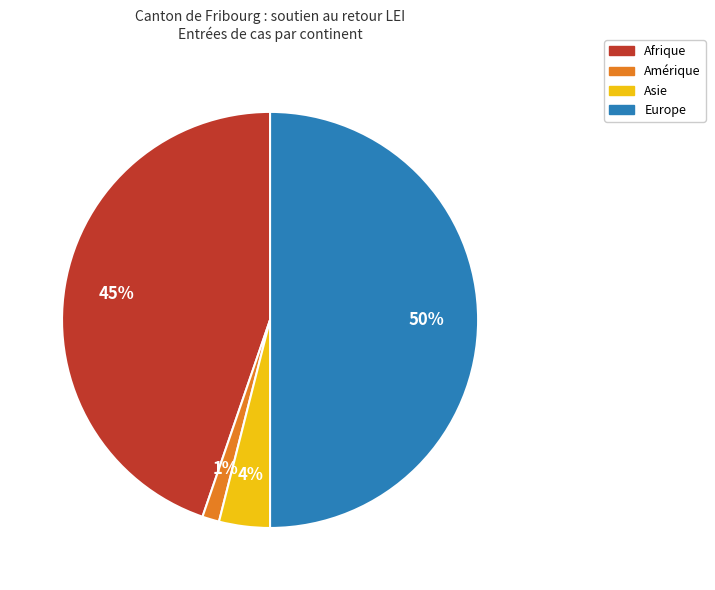

Which has a higher value, Amérique or Asie?

Asie